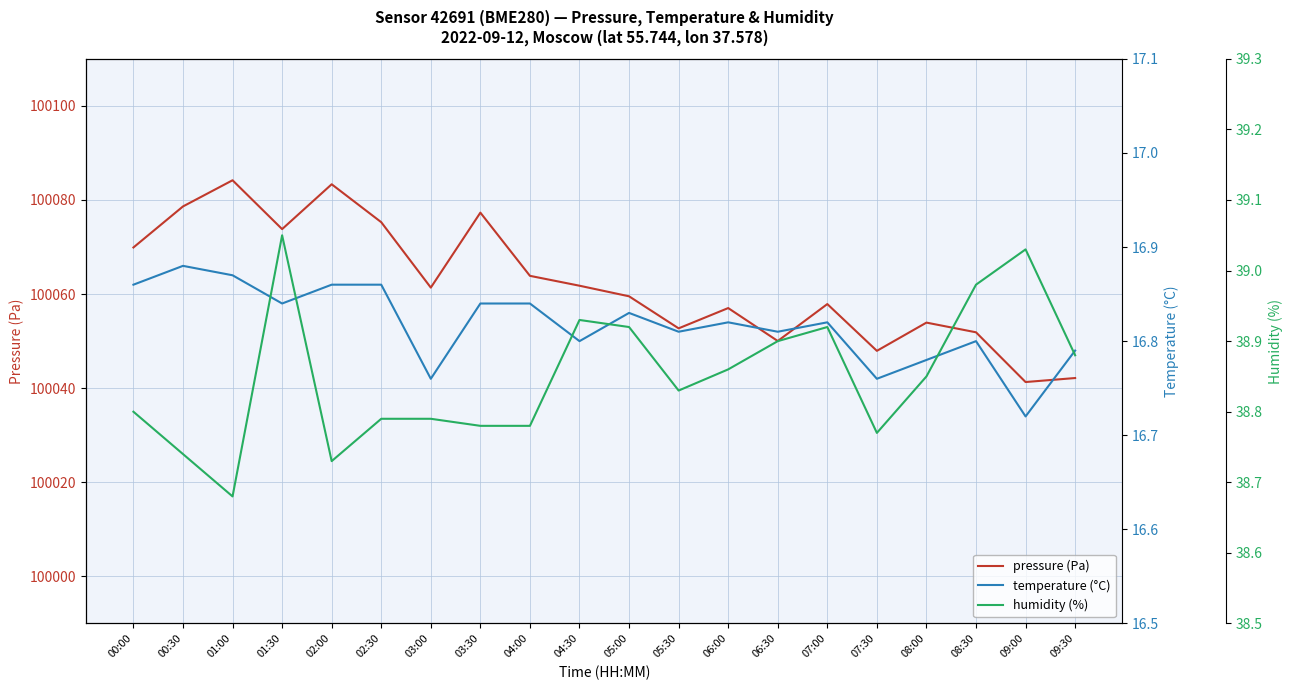

What is the sum of all humidity (%) values?

777.0